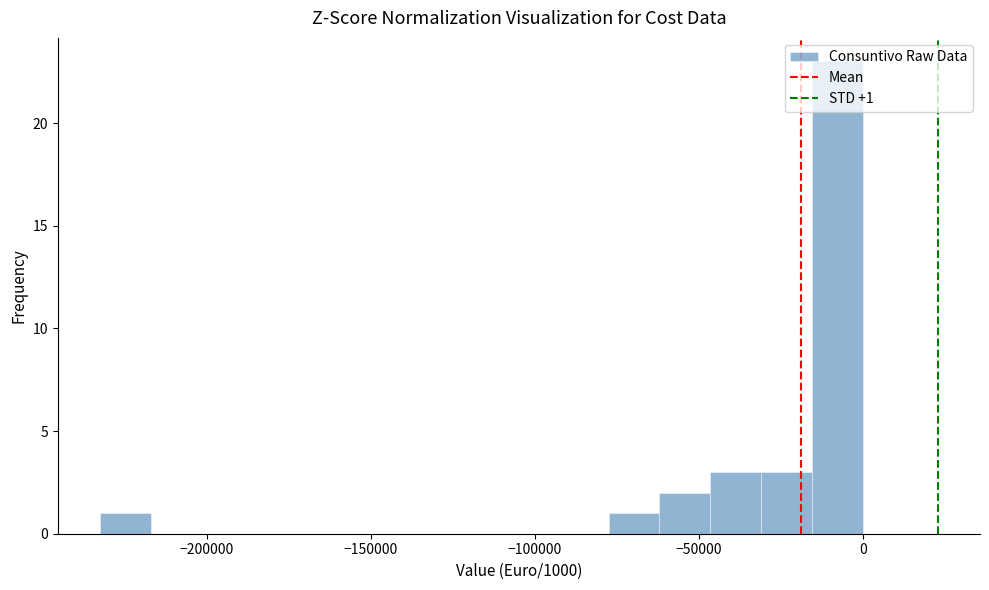

Around what value on the x-axis is the tallest bar? Give the approximate position of its centre, as read against the axis.

-10000